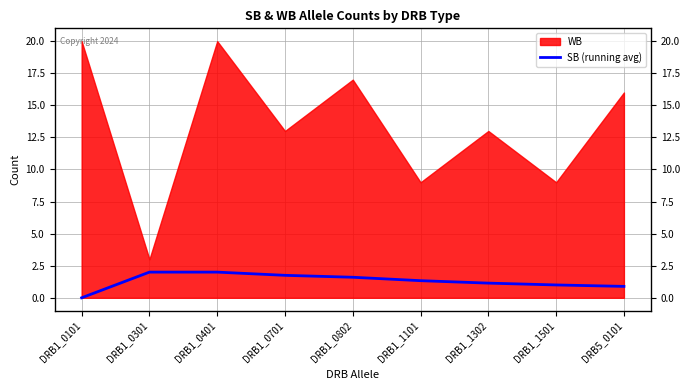

Which has a higher value, DRB1_1501 or DRB1_0802?

DRB1_0802